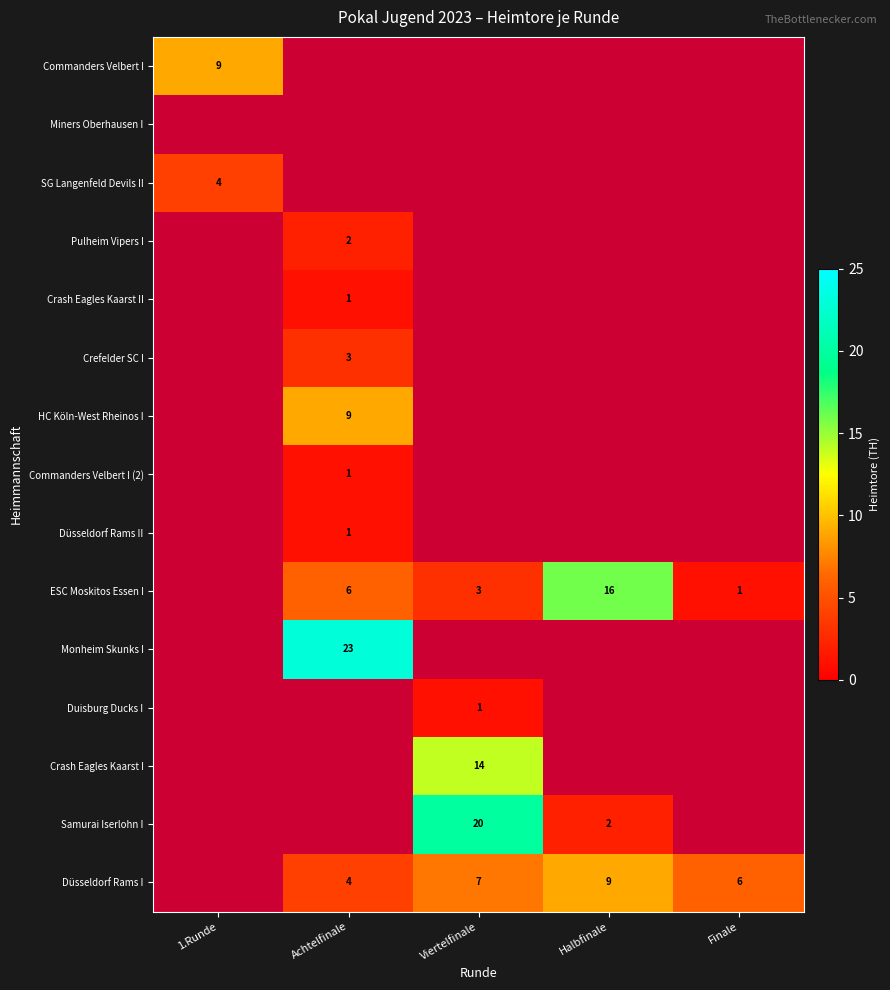

The Düsseldorf Rams I series shows 15 at Halbfinale. True or false?

False